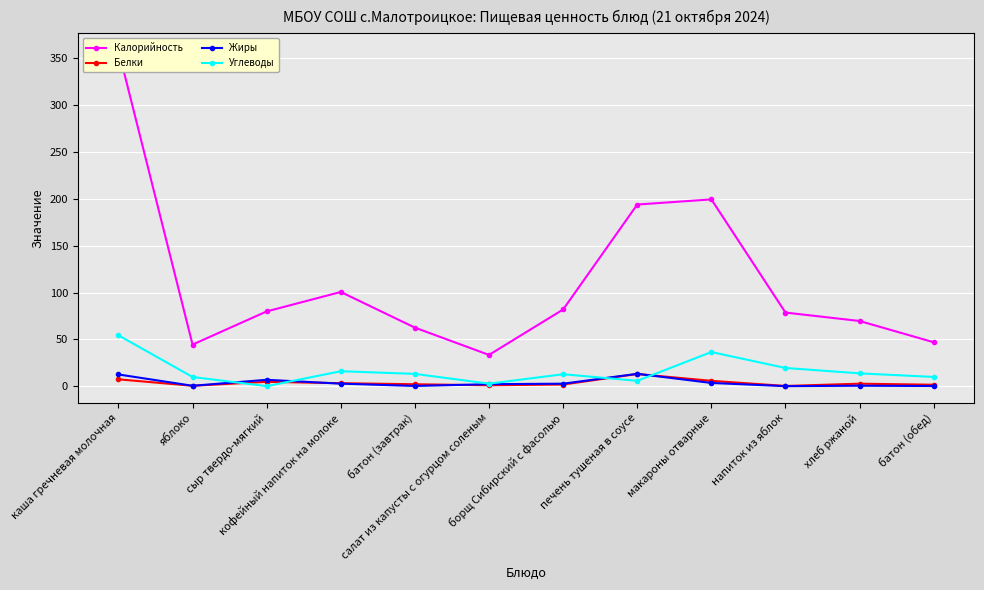

Reading left to right, what are all the values shown in this chart?

Калорийность: каша гречневая молочная=358.9	яблоко=44.4	сыр твердо-мягкий=79.8	кофейный напиток на молоке=100.6	батон (завтрак)=62.5	салат из капусты с огурцом соленым=33.4	борщ Сибирский с фасолью=81.9	печень тушеная в соусе=194.0	макароны отварные=199.5	напиток из яблок=78.6	хлеб ржаной=69.6	батон (обед)=46.9
Белки: каша гречневая молочная=7.3	яблоко=0.4	сыр твердо-мягкий=4.6	кофейный напиток на молоке=3.2	батон (завтрак)=2.0	салат из капусты с огурцом соленым=0.9	борщ Сибирский с фасолью=1.8	печень тушеная в соусе=13.0	макароны отварные=5.7	напиток из яблок=0.2	хлеб ржаной=2.6	батон (обед)=1.5
Жиры: каша гречневая молочная=12.5	яблоко=0.4	сыр твердо-мягкий=6.8	кофейный напиток на молоке=2.7	батон (завтрак)=0.2	салат из капусты с огурцом соленым=2.1	борщ Сибирский с фасолью=2.6	печень тушеная в соусе=13.2	макароны отварные=3.4	напиток из яблок=0.0	хлеб ржаной=0.5	батон (обед)=0.2
Углеводы: каша гречневая молочная=54.3	яблоко=9.8	сыр твердо-мягкий=0.0	кофейный напиток на молоке=15.9	батон (завтрак)=13.1	салат из капусты с огурцом соленым=2.7	борщ Сибирский с фасолью=12.7	печень тушеная в соусе=5.7	макароны отварные=36.5	напиток из яблок=19.4	хлеб ржаной=13.7	батон (обед)=9.8